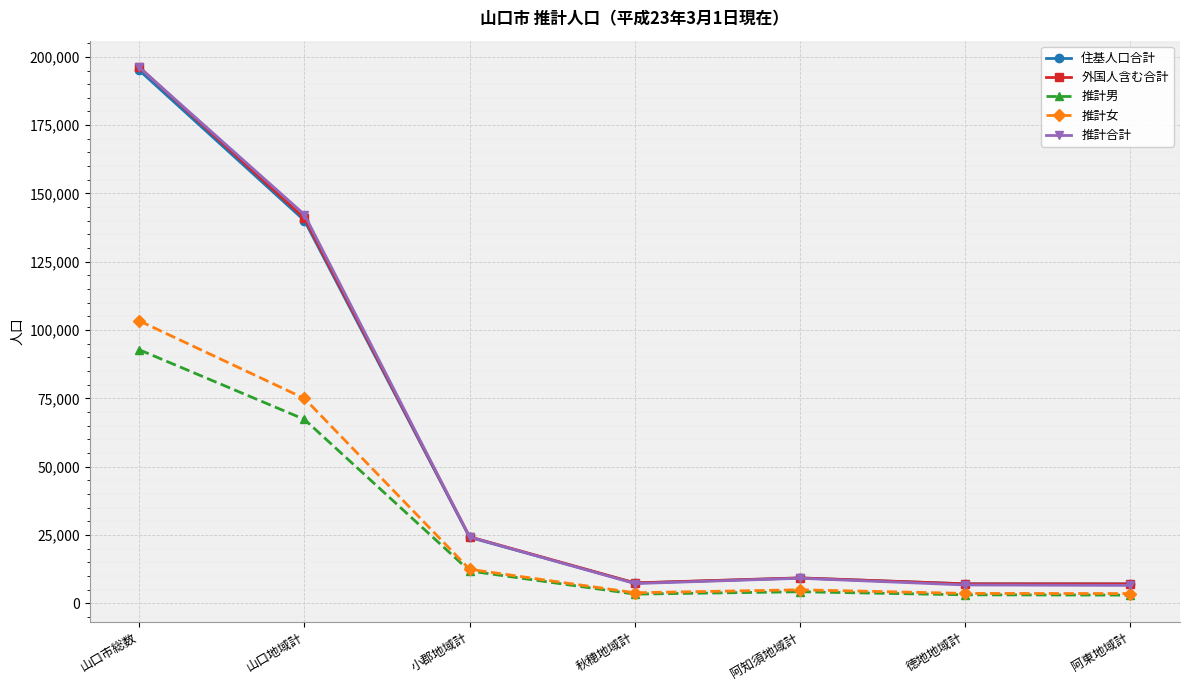

How many values in the 住基人口合計 series are below 9253?

3